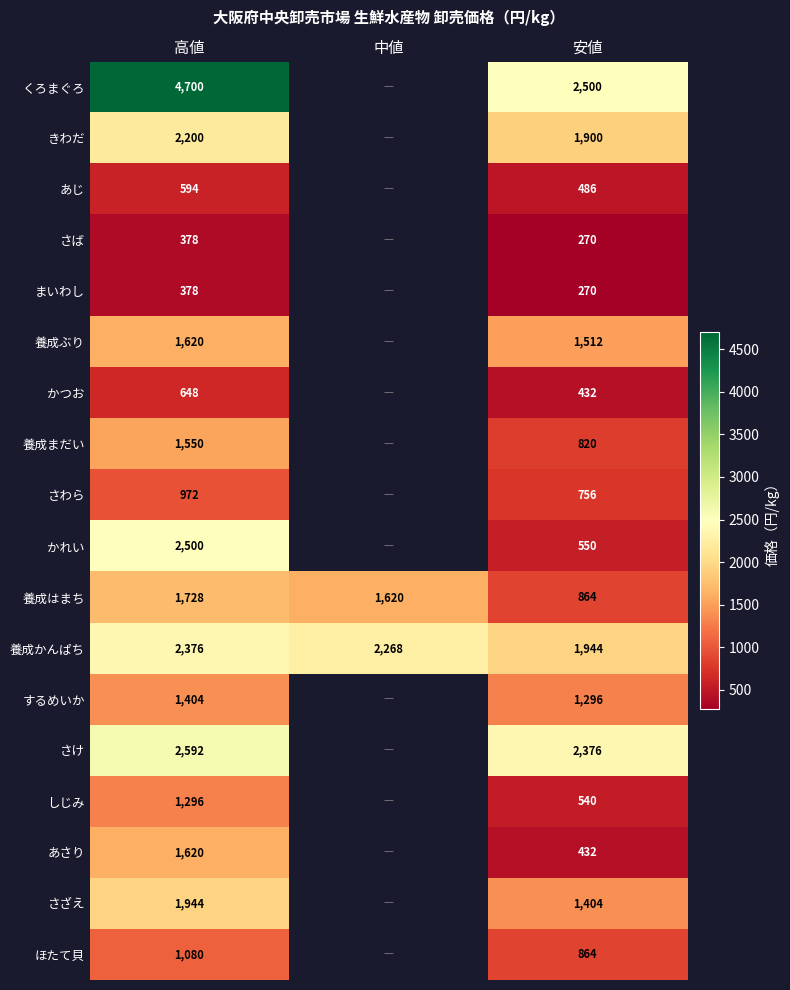

What is the total value across all series at 高値?

29580